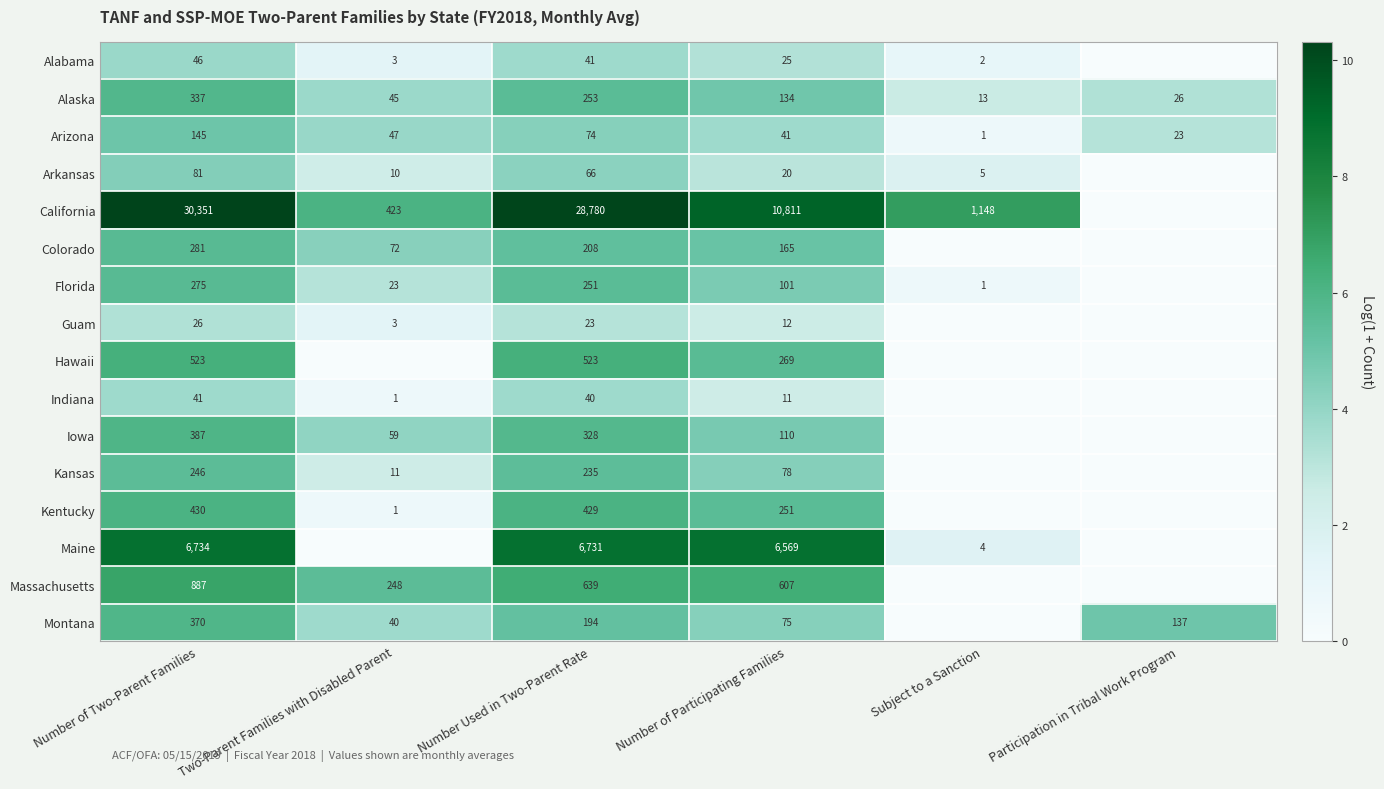

What is the sum of the Arkansas values at Subject to a Sanction and Two-Parent Families with Disabled Parent?

15